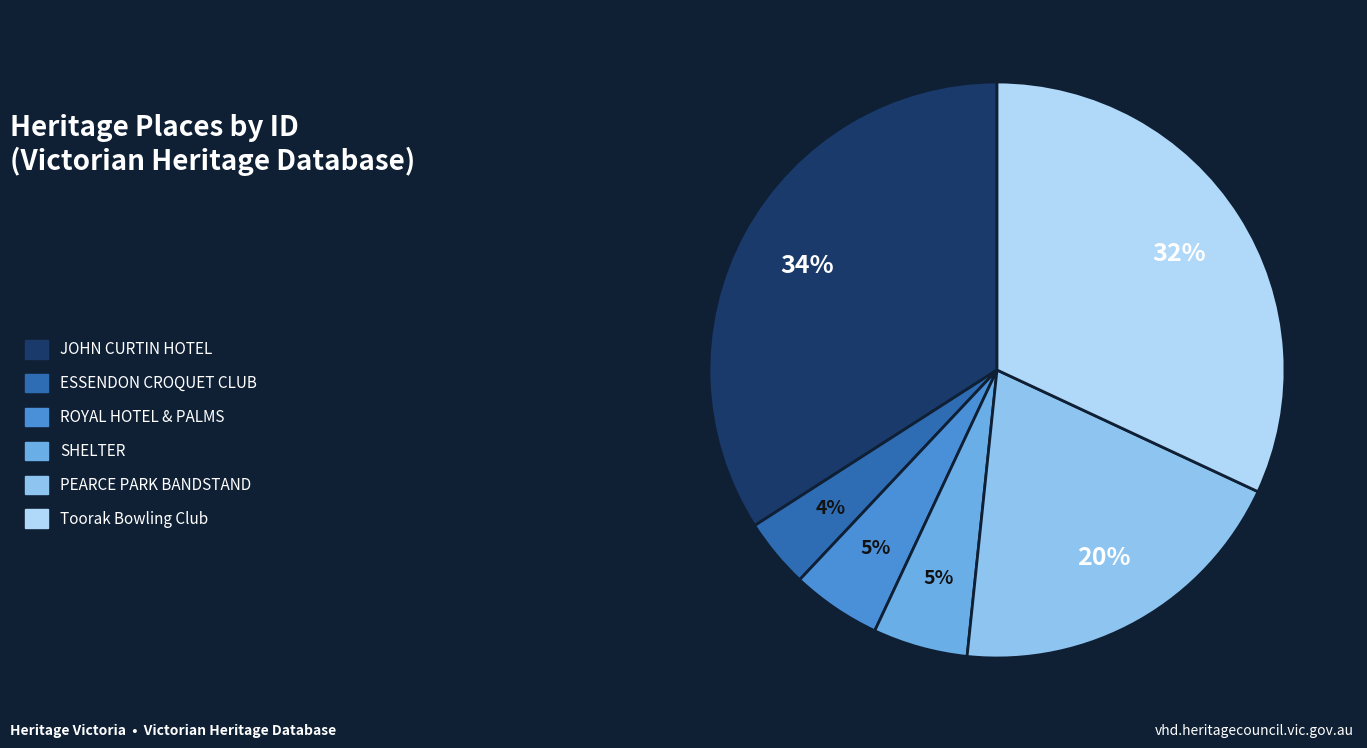

What is the largest slice in the pie chart?

JOHN CURTIN HOTEL